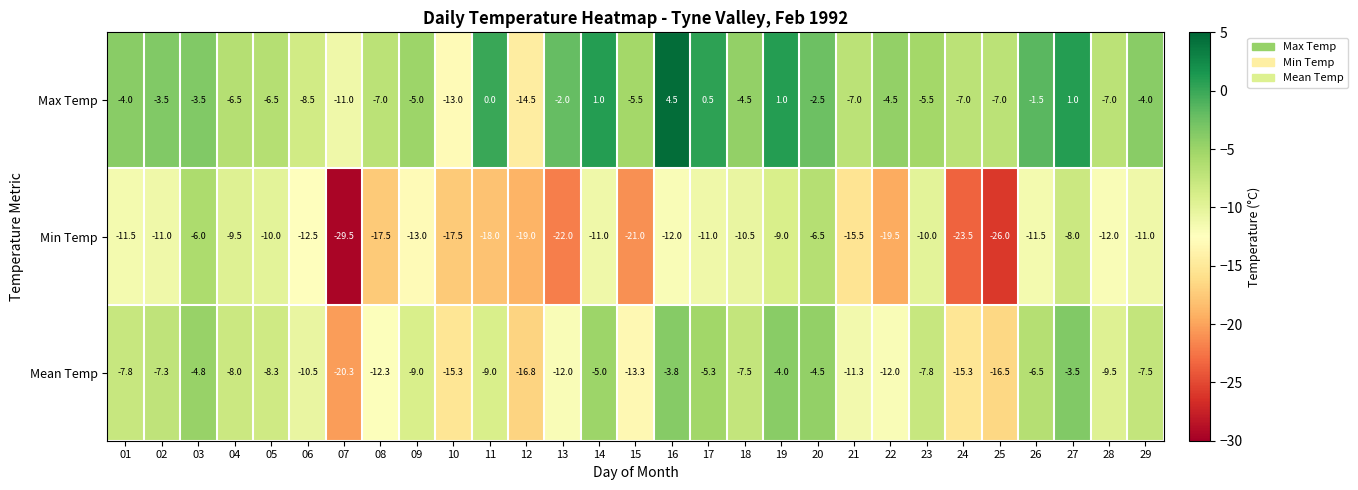

What is the lowest value of the Max Temp series?

-14.5